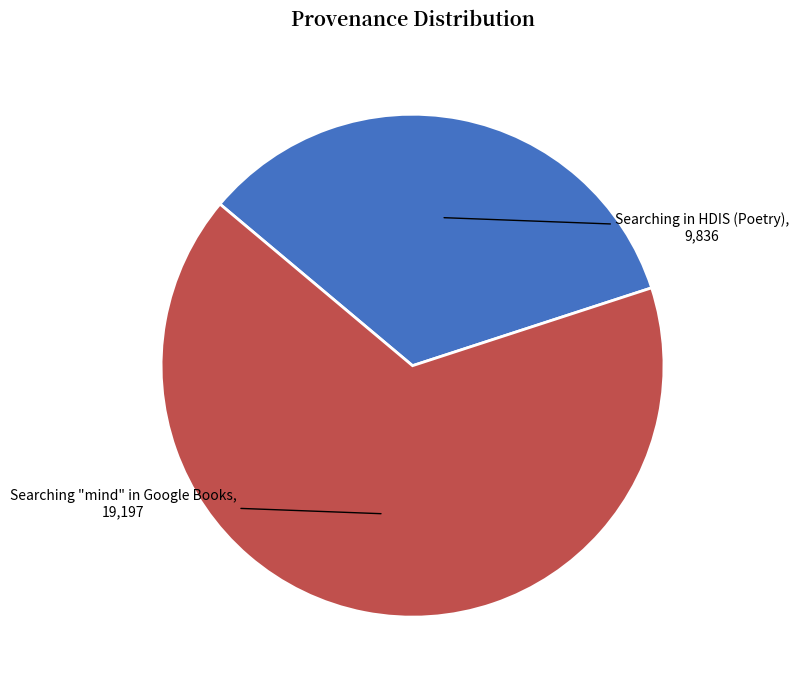

What is the largest slice in the pie chart?

Searching "mind" in Google Books